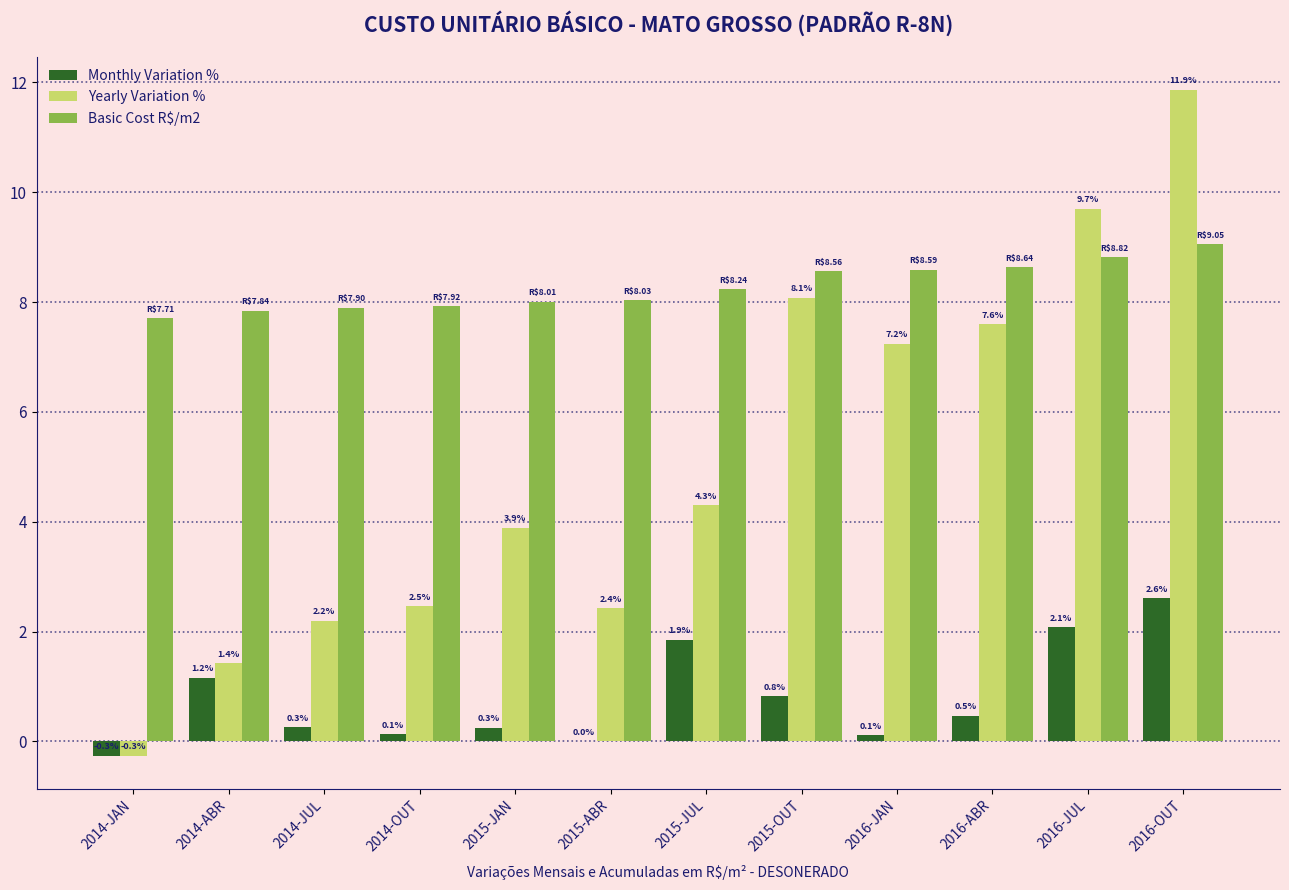

What are all the series names shown in the legend?

Monthly Variation %, Yearly Variation %, Basic Cost R$/m2